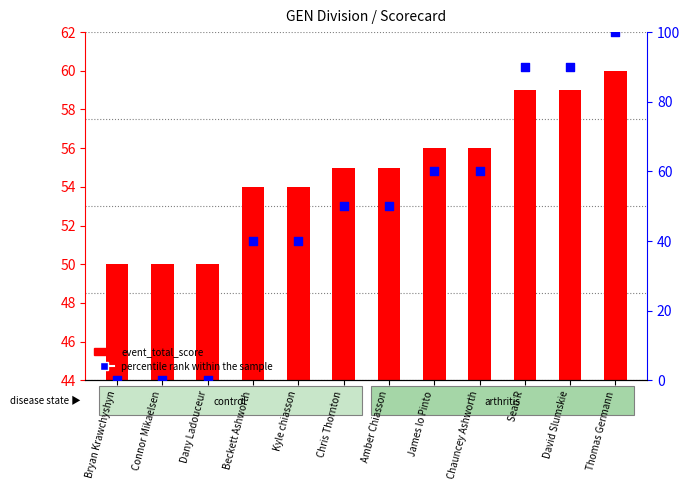

Which has a higher value, Dany Ladouceur or Bryan Krawchyshyn?

Dany Ladouceur